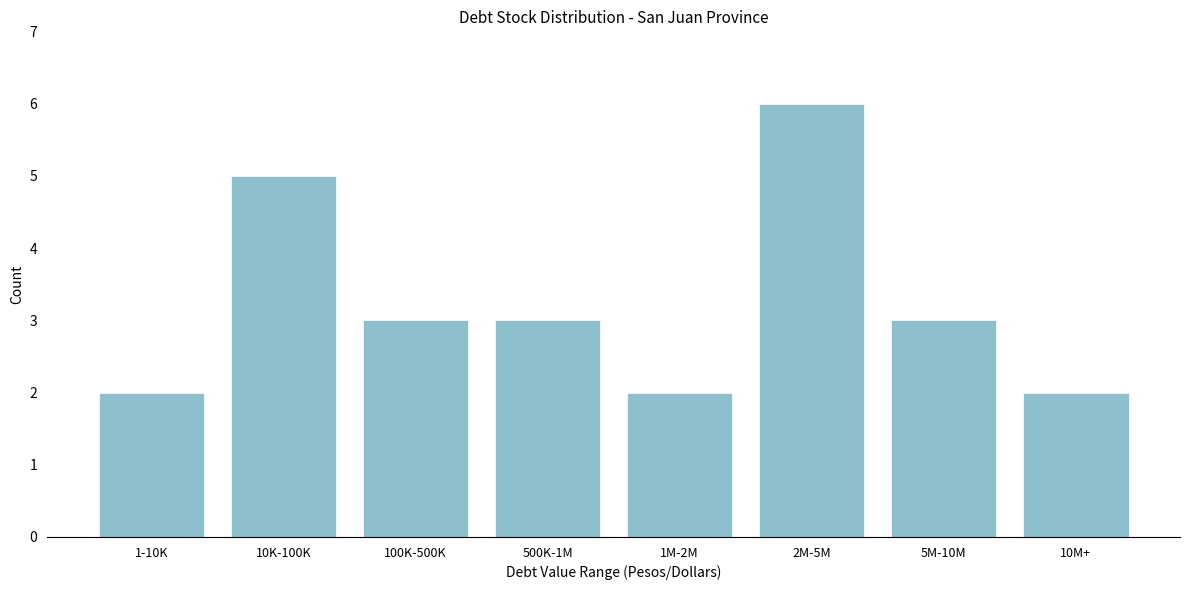

Reading right to left, extract all data points from this chart.

10M+=2	5M-10M=3	2M-5M=6	1M-2M=2	500K-1M=3	100K-500K=3	10K-100K=5	1-10K=2